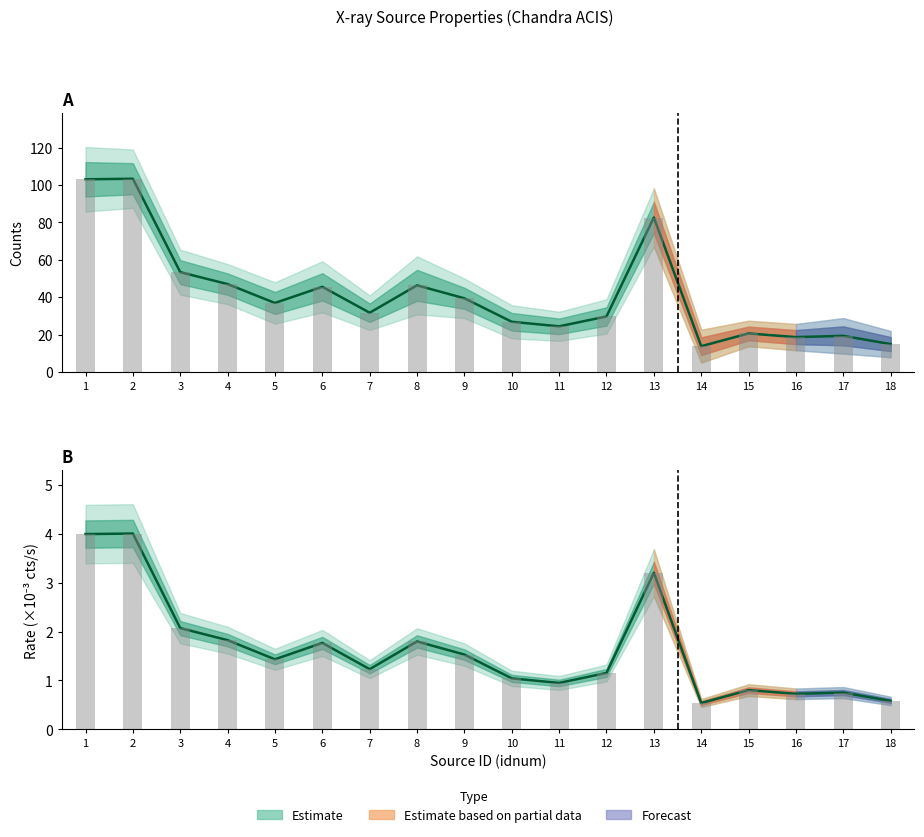

At which category is the sum across all series the highest?

2